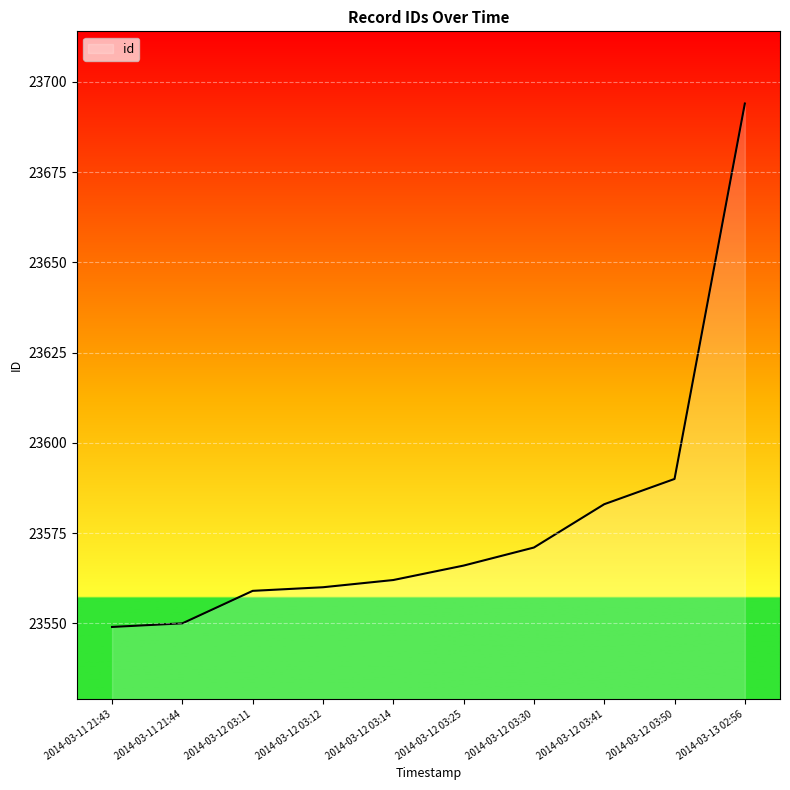

What is the difference between the values at 2014-03-12 03:25 and 2014-03-11 21:44?

16